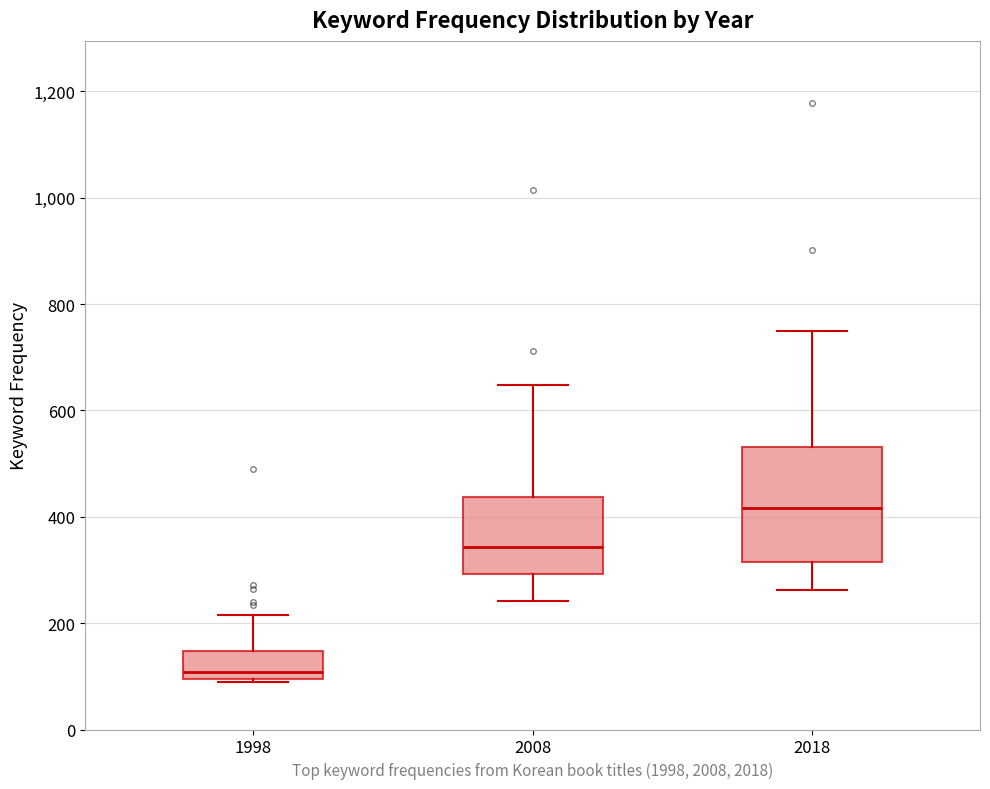

Which box is the tallest, from its lower edge to its upper edge?

2018